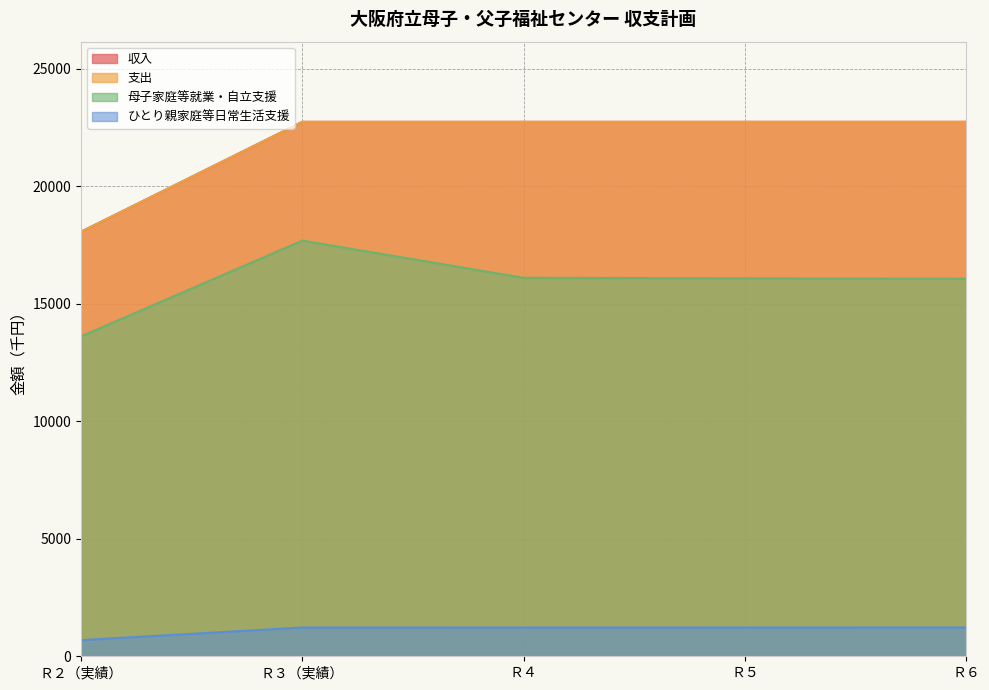

What is the maximum value for 母子家庭等就業・自立支援?

17692.0